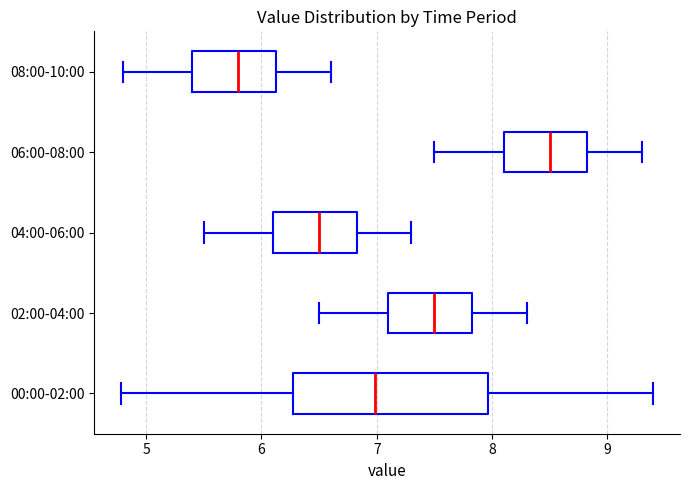

Where does the right whisker of the box for 08:00-10:00 end on the x-axis? The values are not printed on the chart, so give them approximately, as read against the axis.

6.6